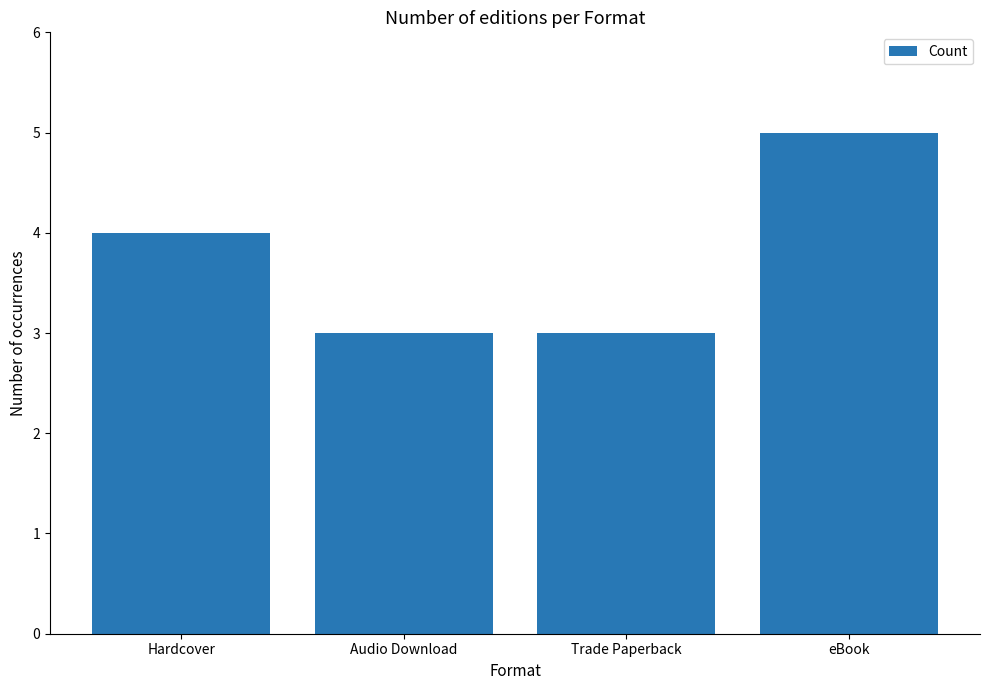

What is the sum of all values?

15